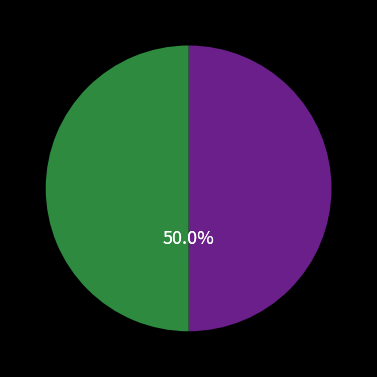

Count the number of slices in the pie.

2